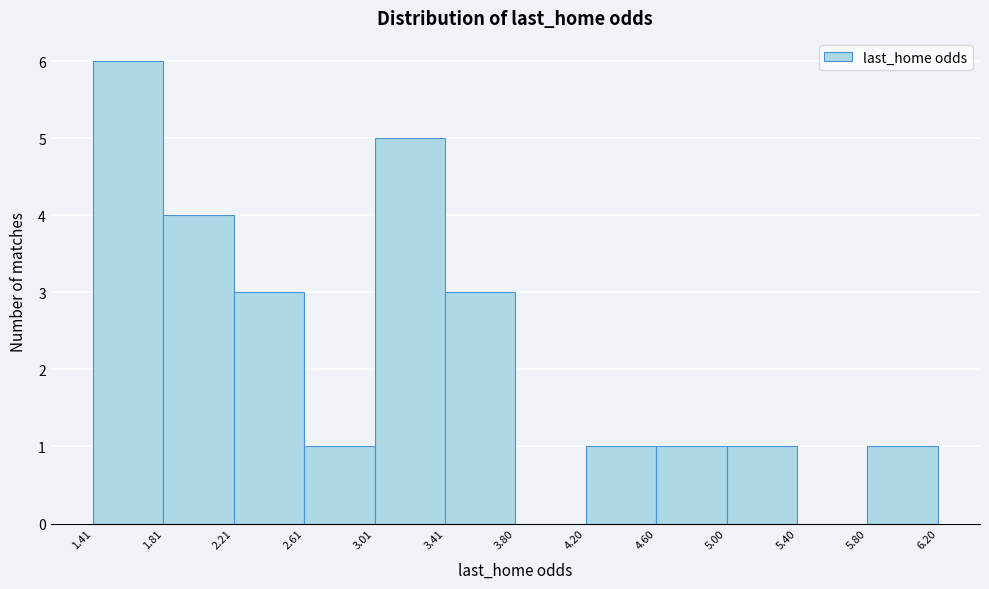

Reading left to right, transcribe this chart: for each bar, give the range it covers on the x-axis and its height. The values are not printed on the chart, so give them approximately, as read against the axis.

1.41 to 1.81: 6
1.81 to 2.21: 4
2.21 to 2.61: 3
2.61 to 3.01: 1
3.01 to 3.41: 5
3.41 to 3.80: 3
3.80 to 4.20: 0
4.20 to 4.60: 1
4.60 to 5.00: 1
5.00 to 5.40: 1
5.40 to 5.80: 0
5.80 to 6.20: 1